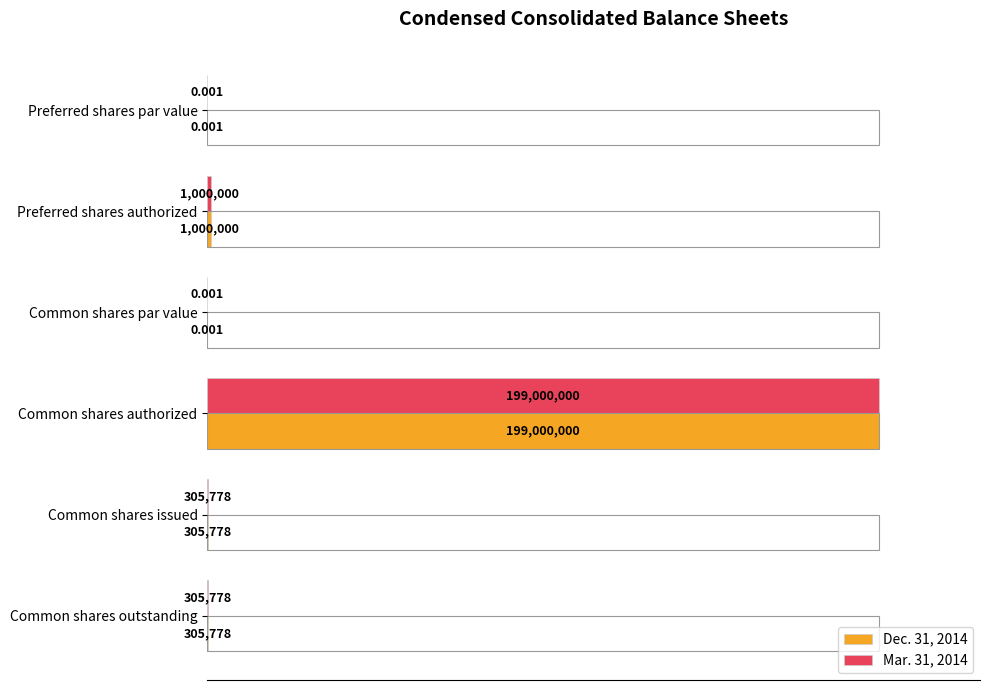

What are all the series names shown in the legend?

Dec. 31, 2014, Mar. 31, 2014